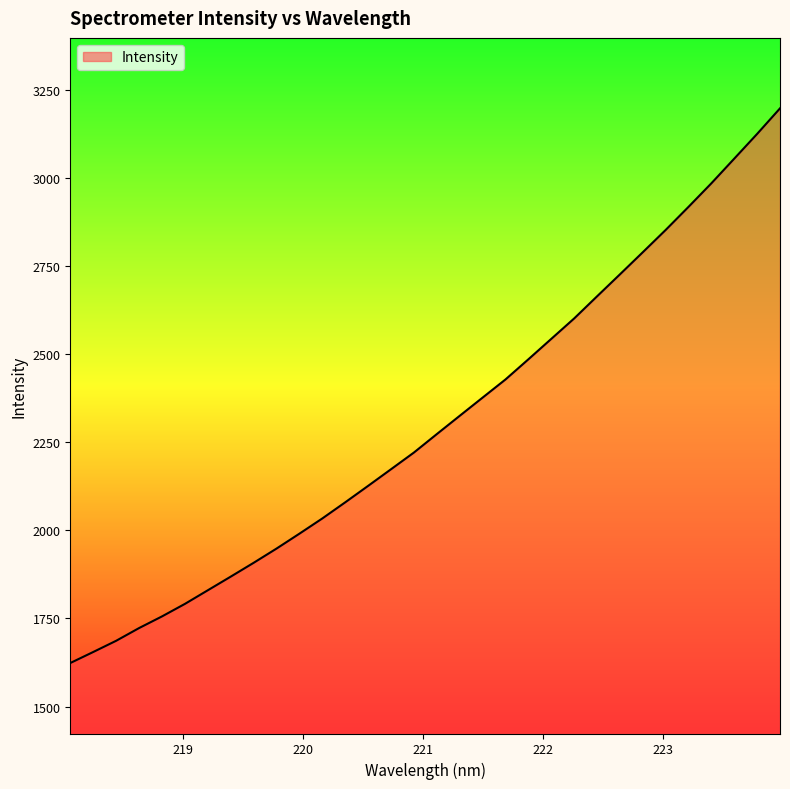

What is the minimum value shown in the chart?

1623.4